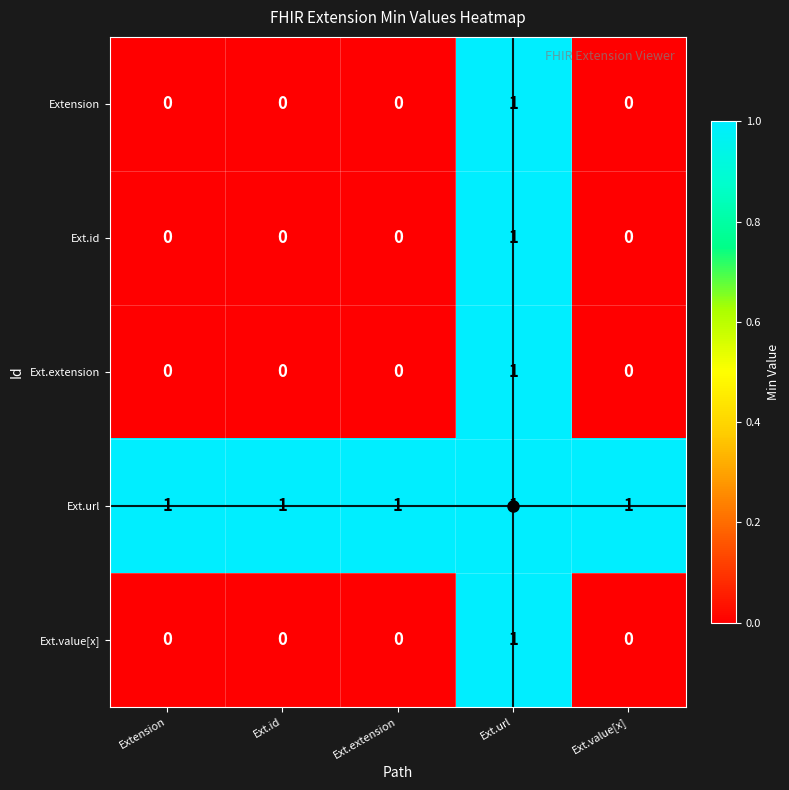

At which category is the sum across all series the highest?

Ext.url